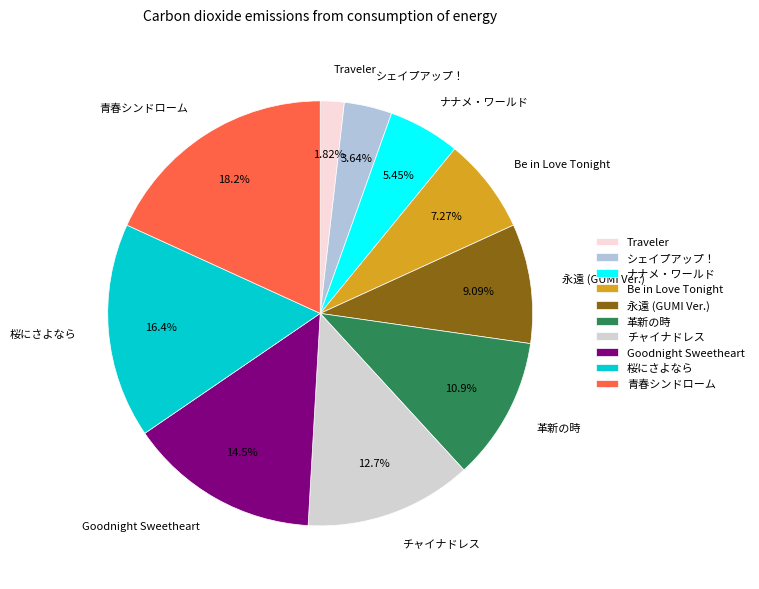

What portion of the pie excludes シェイプアップ！?

96.4%